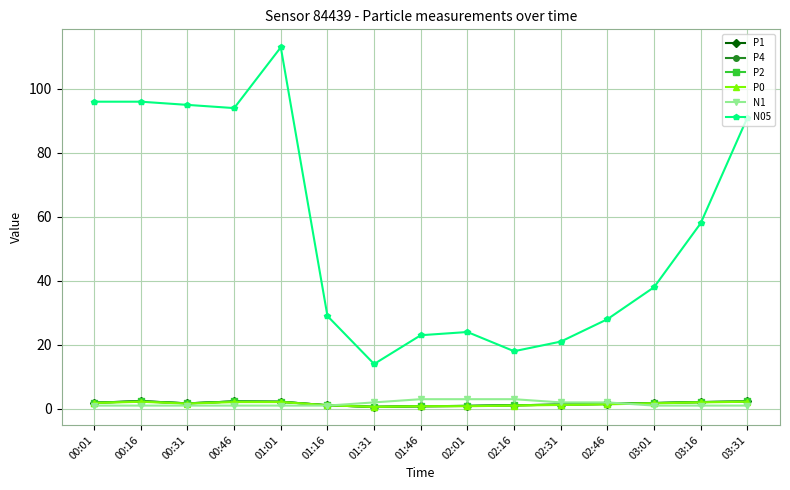

How many interior local peaks does the P4 series have?

2